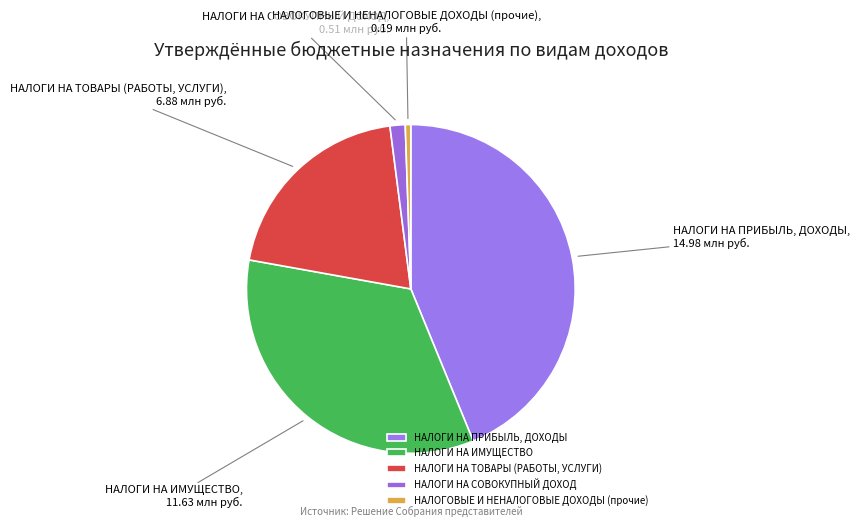

Which has a higher value, НАЛОГИ НА ИМУЩЕСТВО or НАЛОГИ НА СОВОКУПНЫЙ ДОХОД?

НАЛОГИ НА ИМУЩЕСТВО